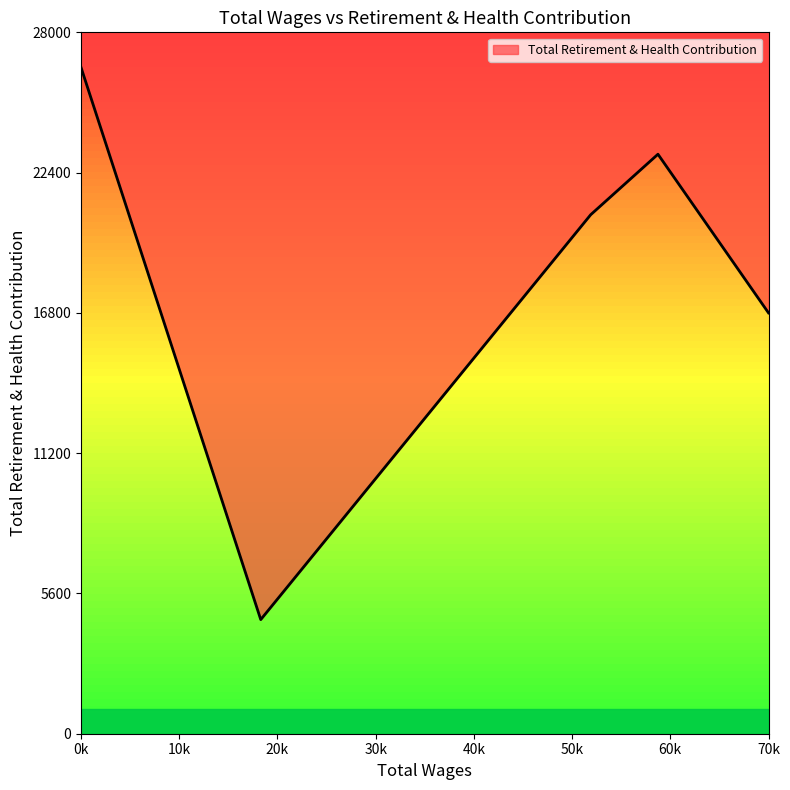

How many lines are shown in the chart?

1